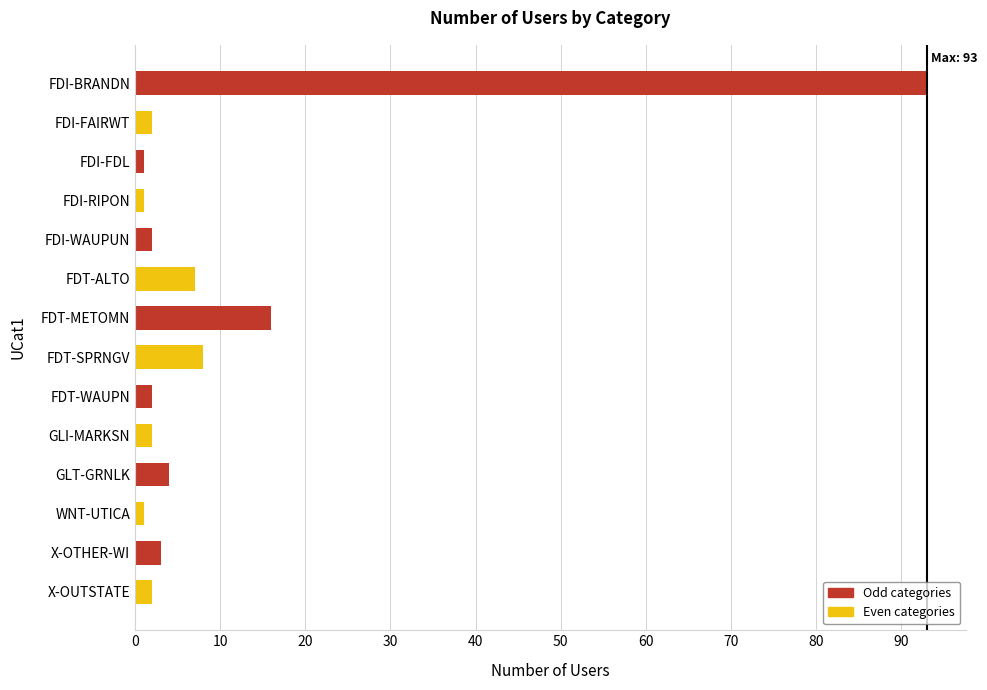

What is the sum of all values?

144